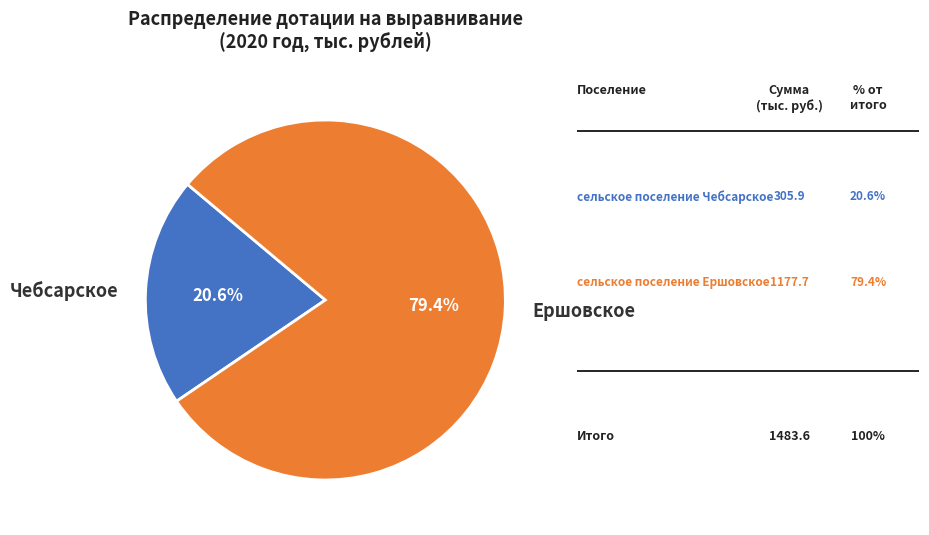

To the nearest percent, what is the difference between the largest and smallest slice percentages?

59%